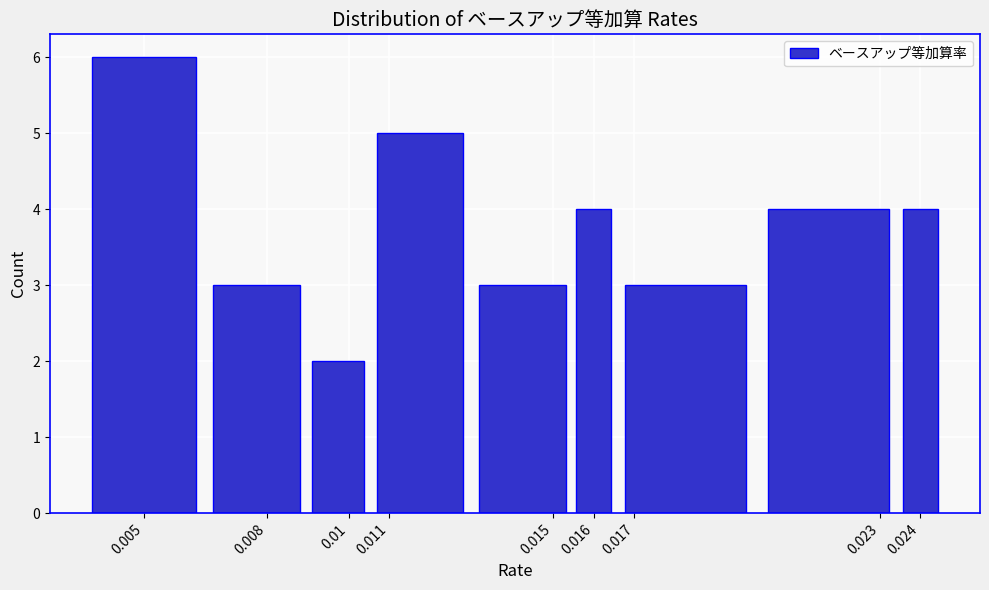

Reading left to right, transcribe all the data shown in this chart.

0.005=6	0.008=3	0.01=2	0.011=5	0.015=3	0.016=4	0.017=3	0.023=4	0.024=4